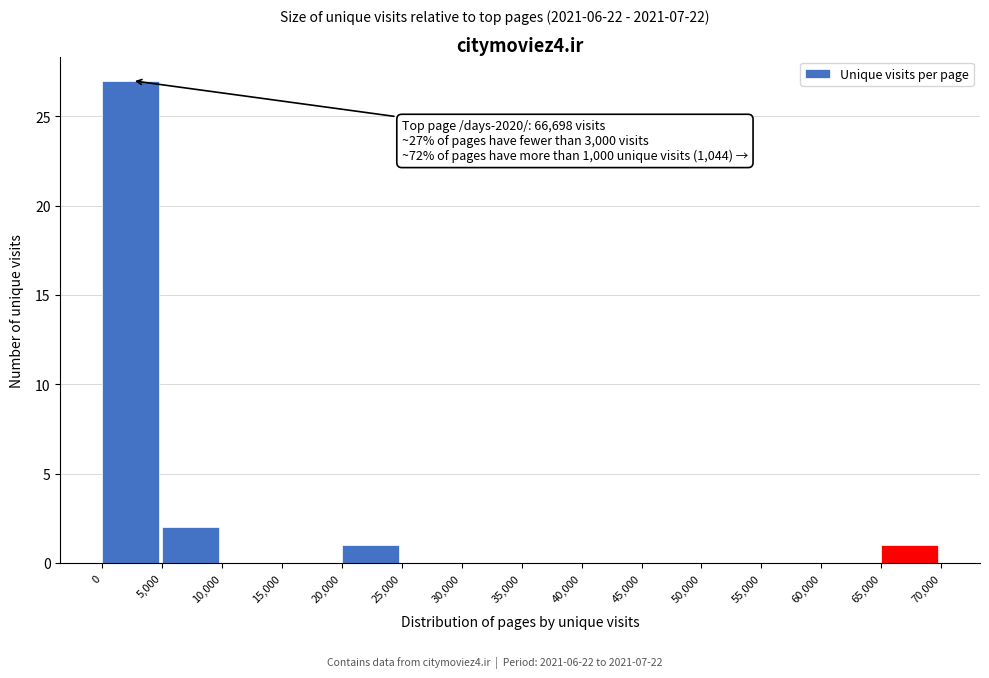

Which range on the x-axis has the tallest bar?

0 to 5,000